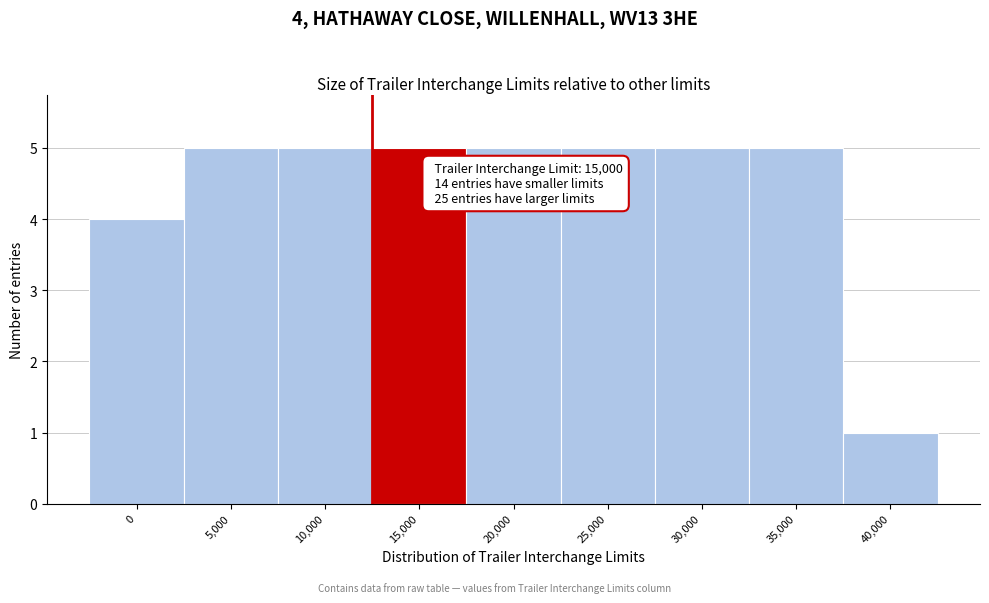

Reading left to right, list all the values displayed in this chart.

0=4	5,000=5	10,000=5	15,000=5	20,000=5	25,000=5	30,000=5	35,000=5	40,000=1